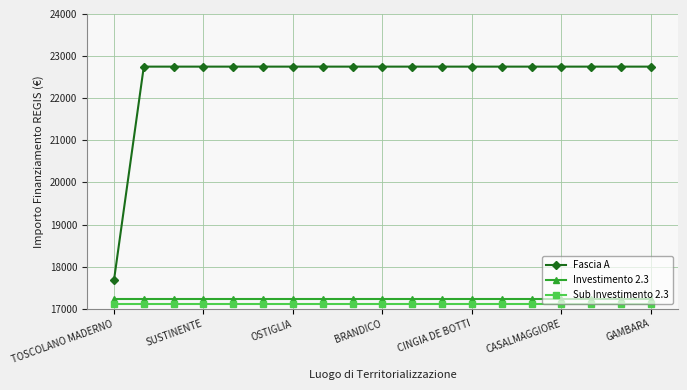

What is the average value of the Fascia A series?

22482.9